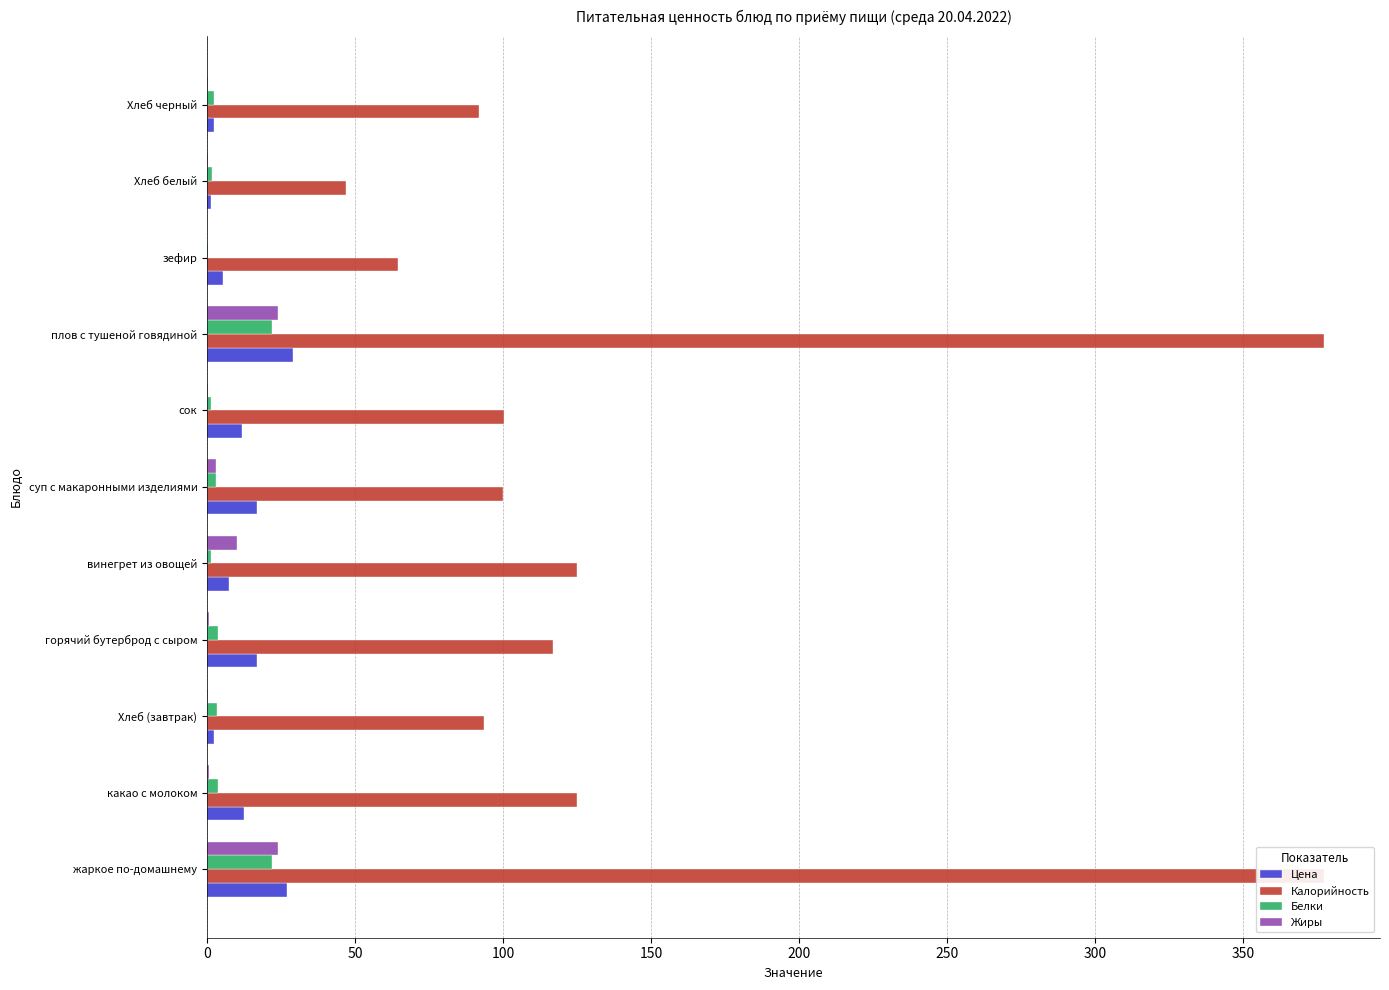

The value of Калорийность at суп с макаронными изделиями is 47.1. True or false?

False